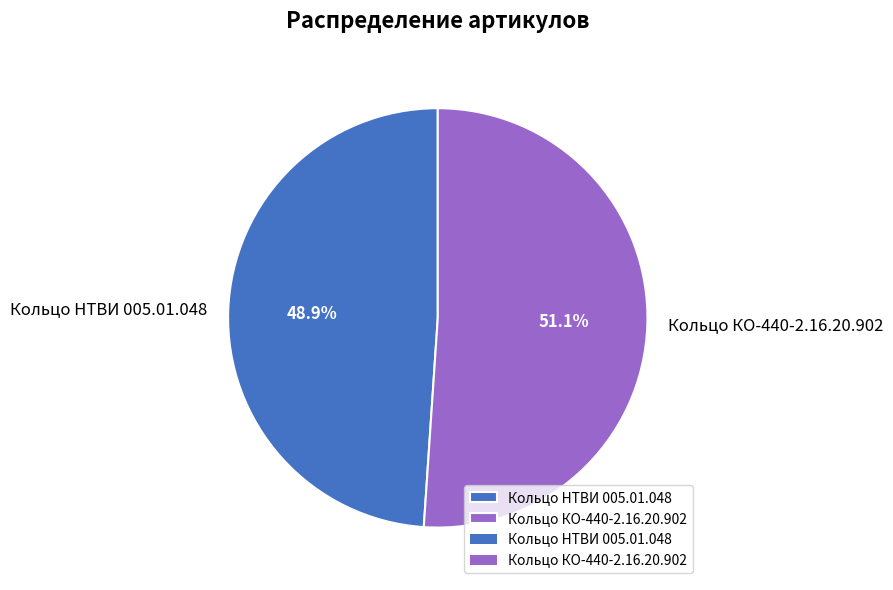

Count the number of slices in the pie.

2